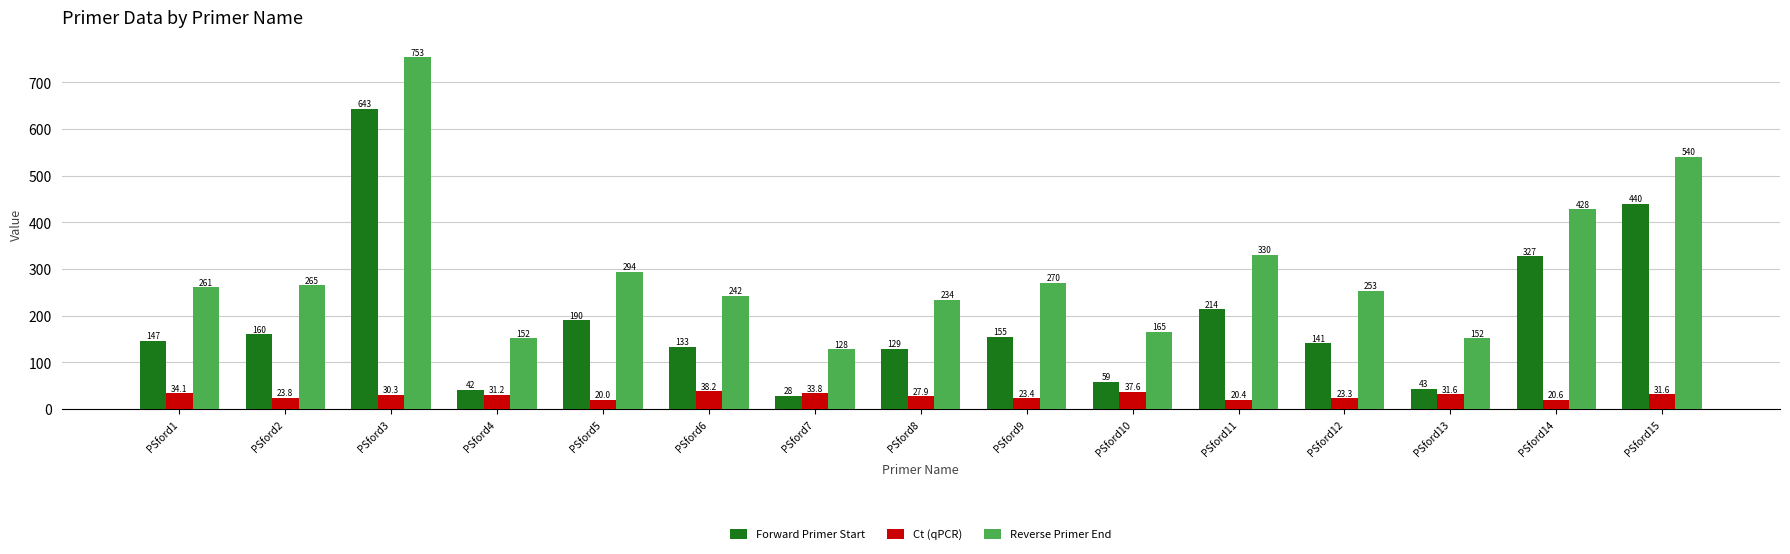

At which label does Ct (qPCR) reach its minimum?

PSford5